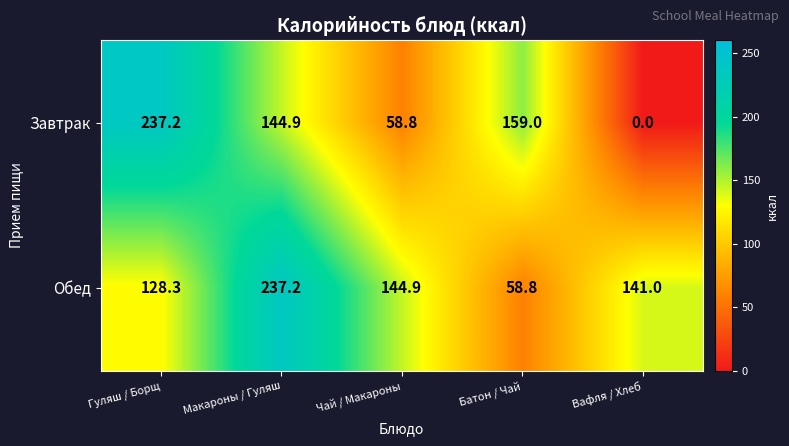

List the series in order of their overall mean, highest first.

Обед, Завтрак